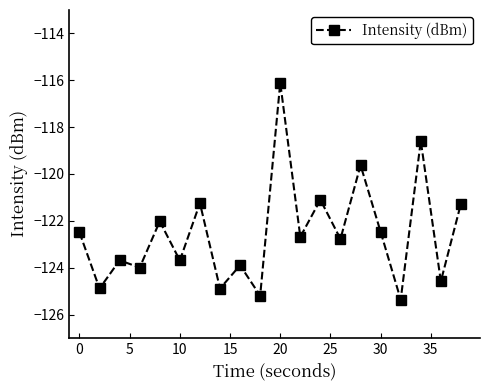

What is the value of the 10th point from the left?

-125.2